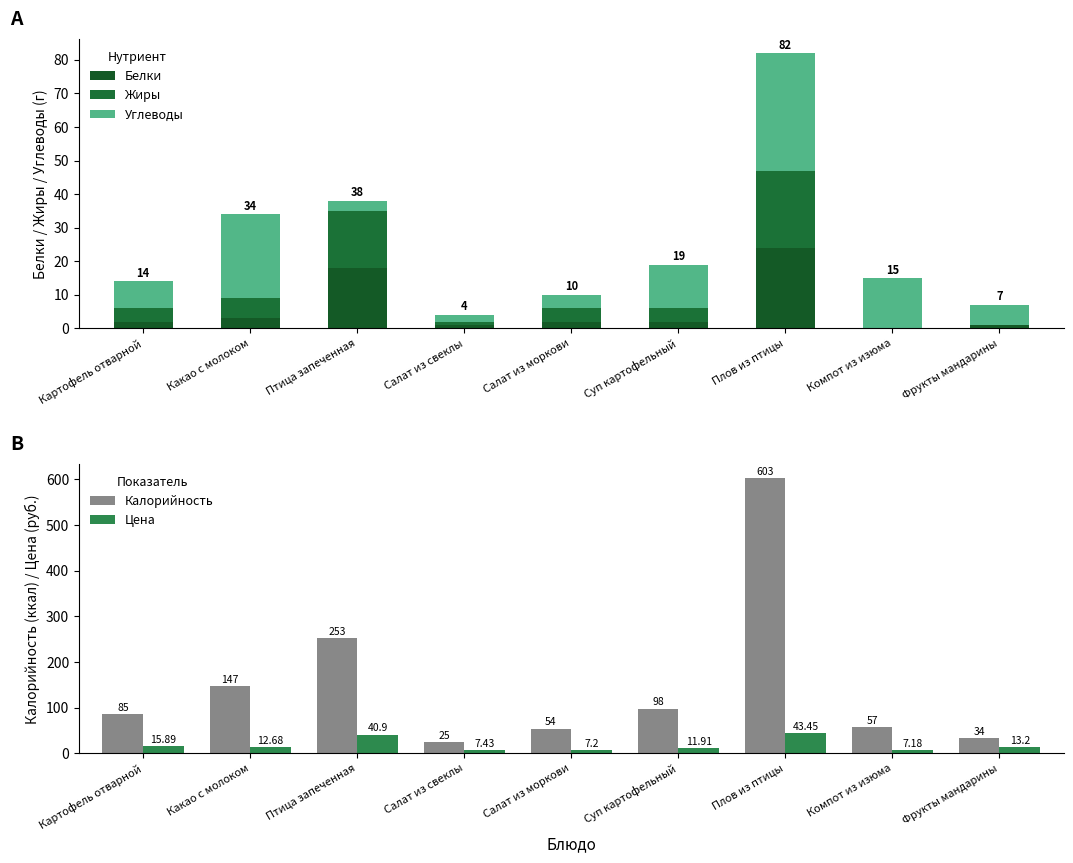

Is the value of Цена at Фрукты мандарины greater than the value of Белки at Какао с молоком?

Yes